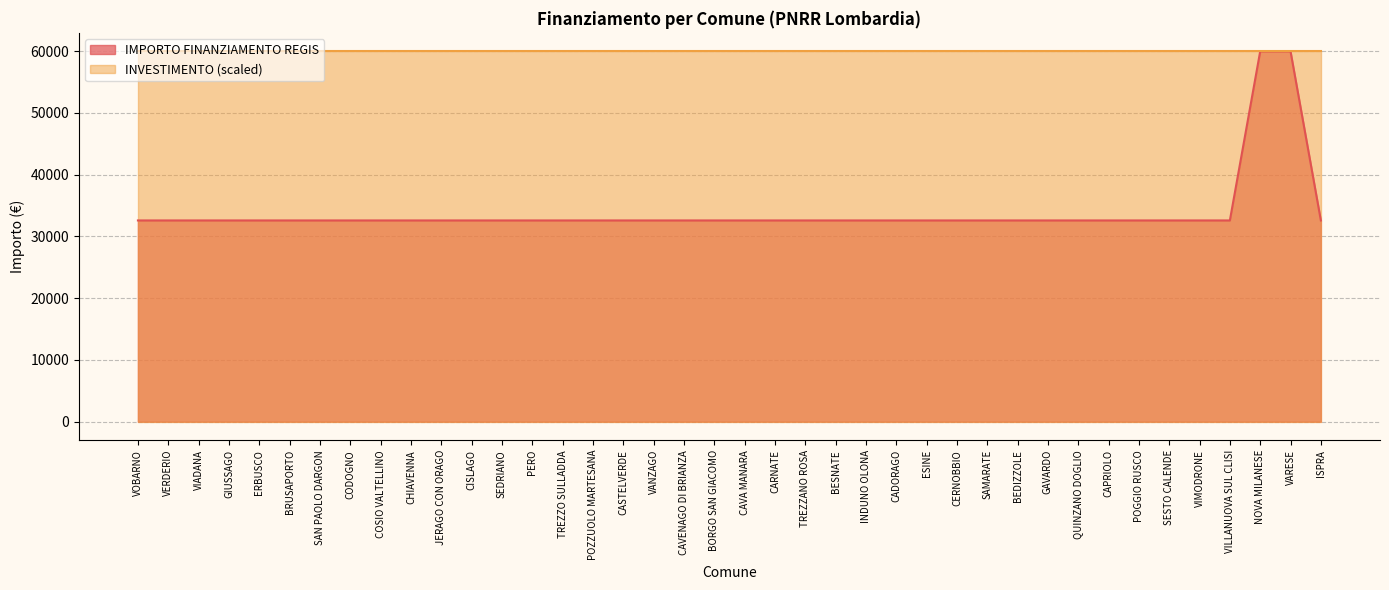

The value at BESNATE is 32589. True or false?

True